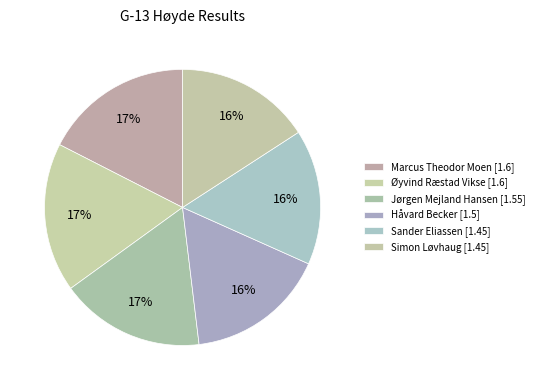

Do Simon Løvhaug and Håvard Becker together represent more than half of the pie?

No